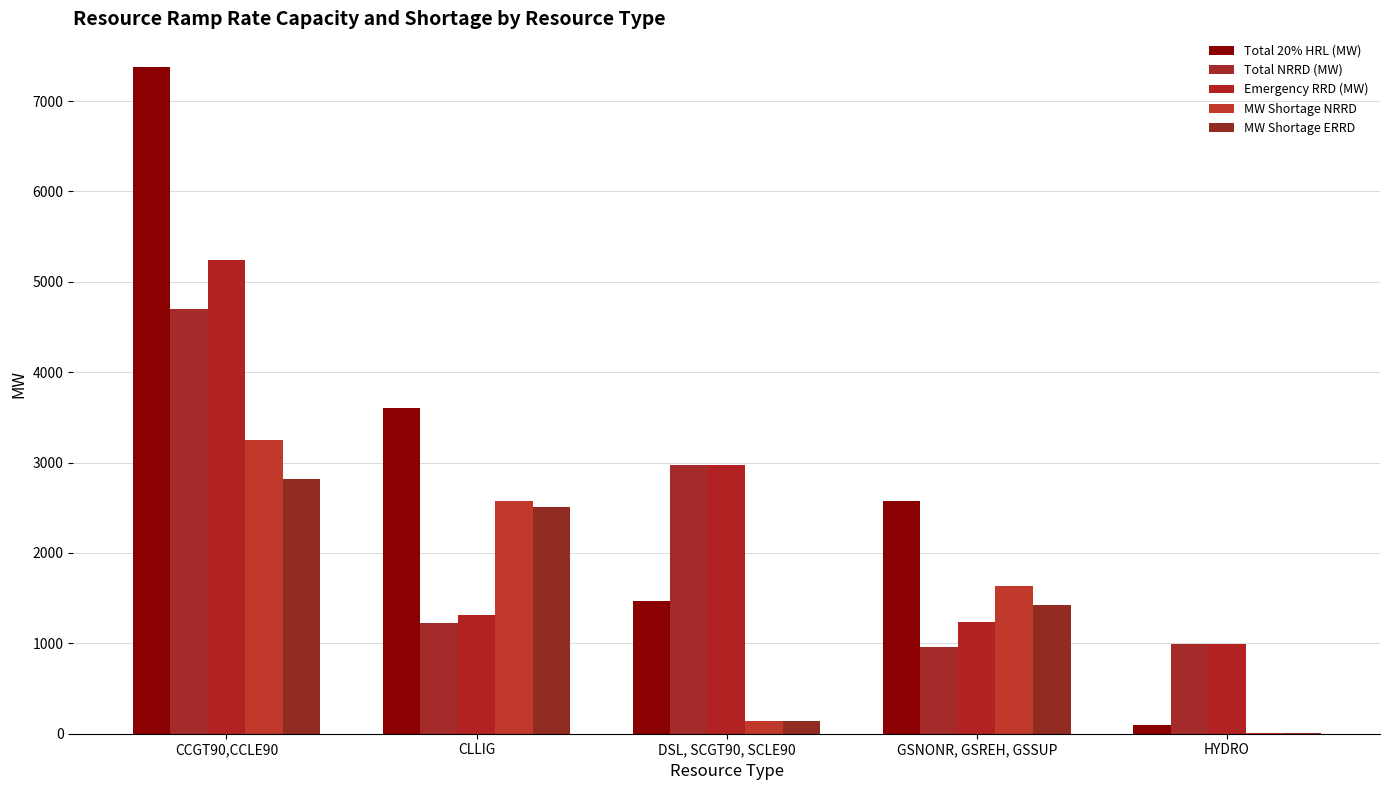

What is the difference between the second highest and second lowest values in the MW Shortage NRRD series?

2433.0